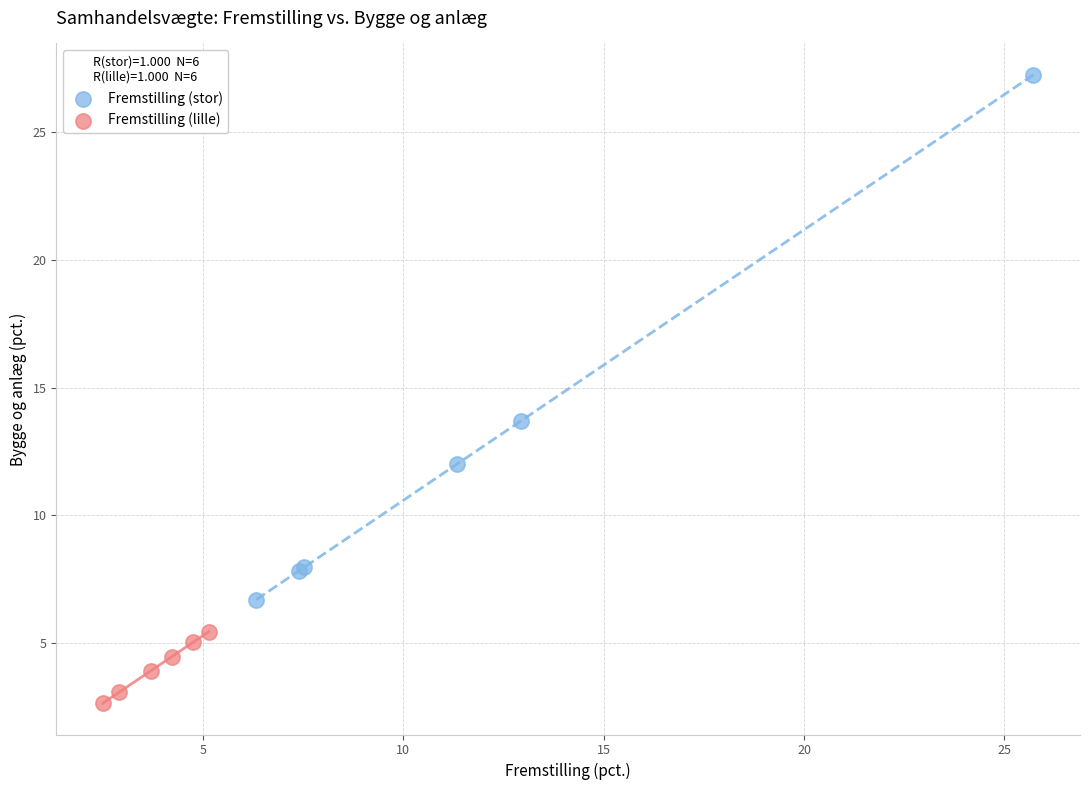

Which series has the widest spread of Y values?

Fremstilling (stor)